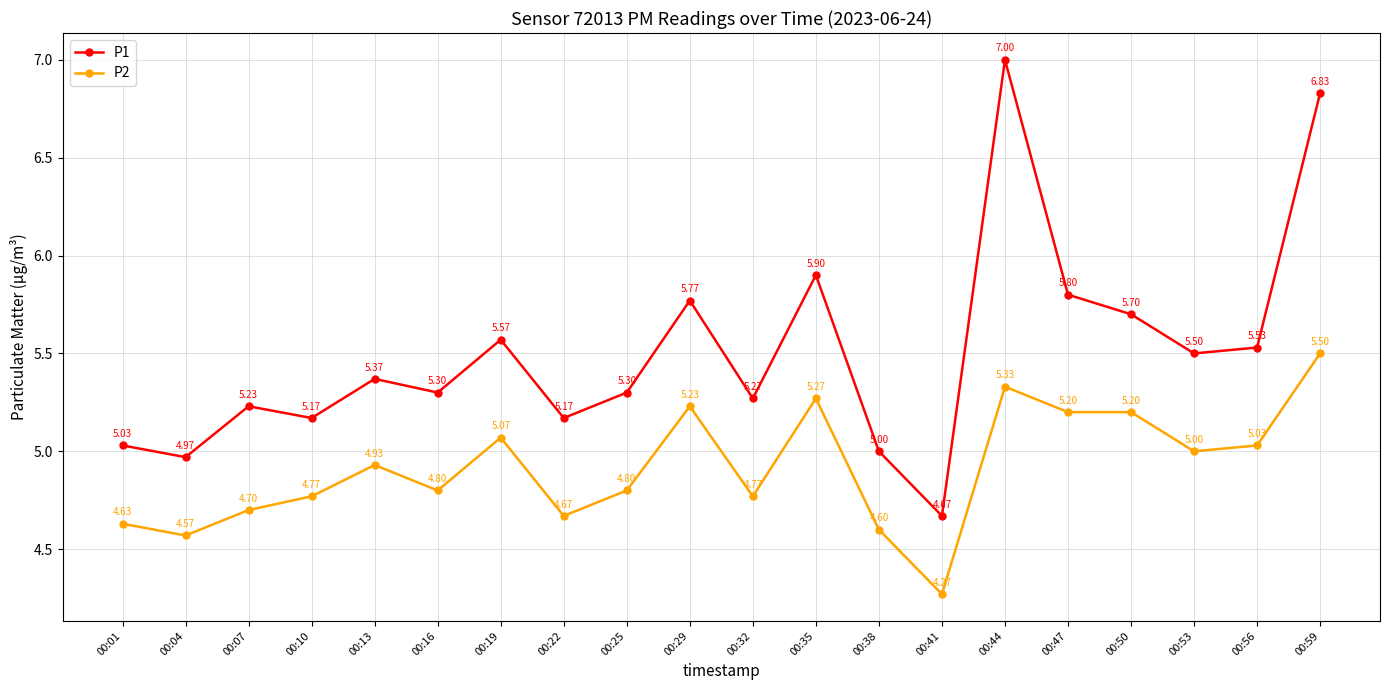

The P1 series shows 8.8 at 00:53. True or false?

False